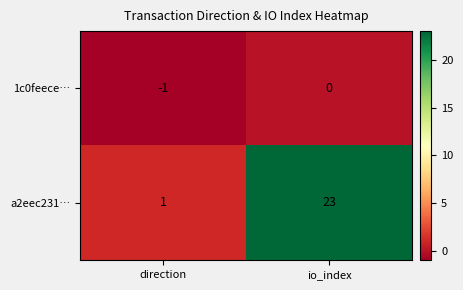

Count the number of data series in this chart.

2